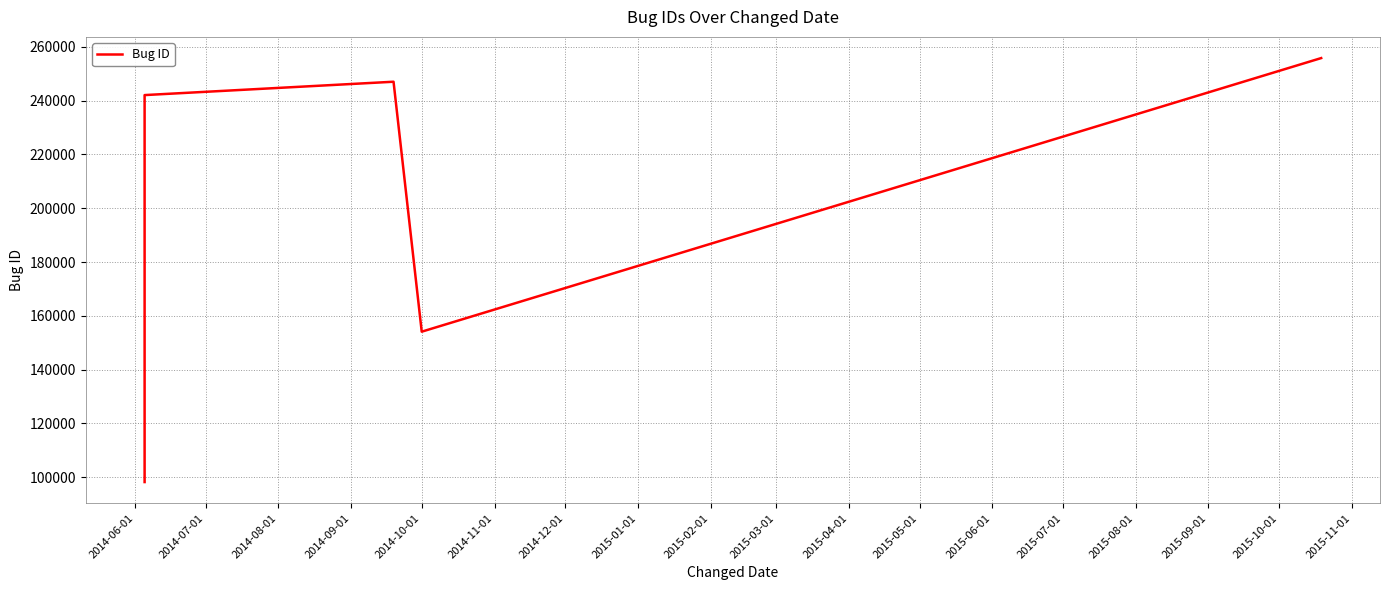

Reading left to right, extract all data points from this chart.

98190	125737	131333	131699	143713	153912	153914	180414	185717	203342	234522	242077	247043	154107	255834